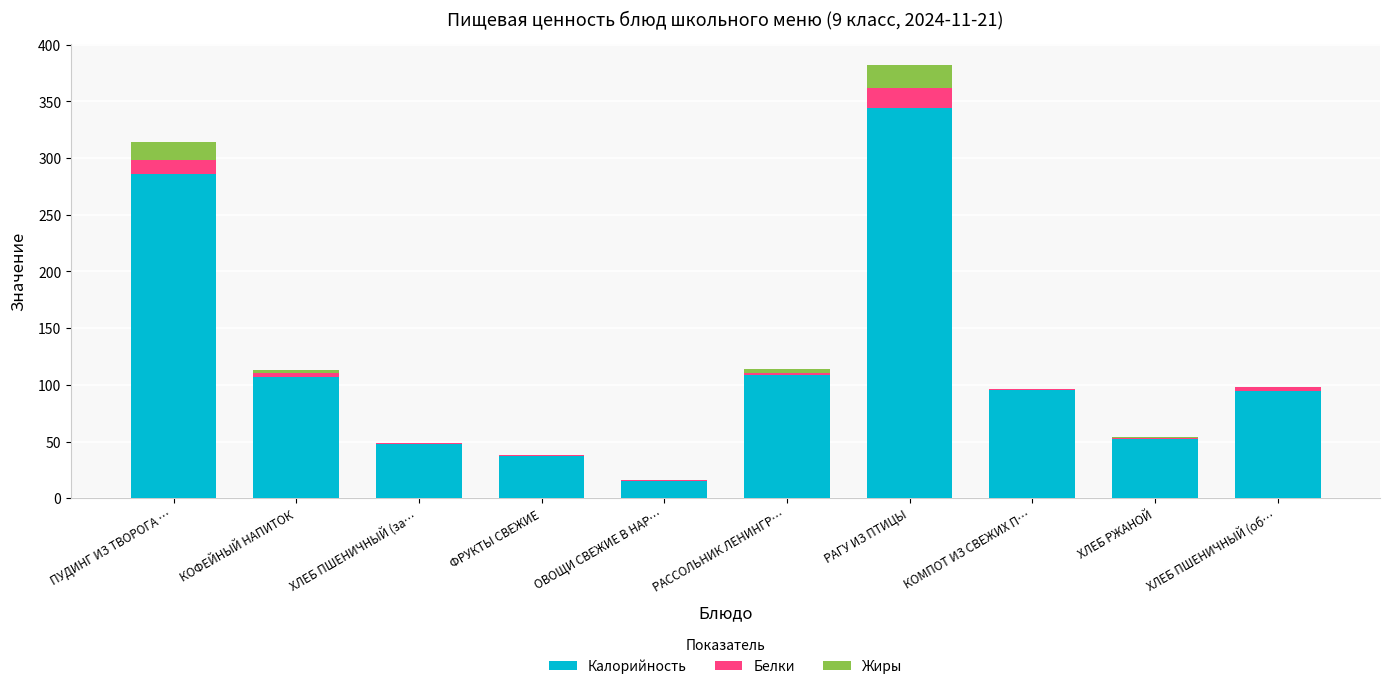

Does the chart contain stacked bars?

Yes